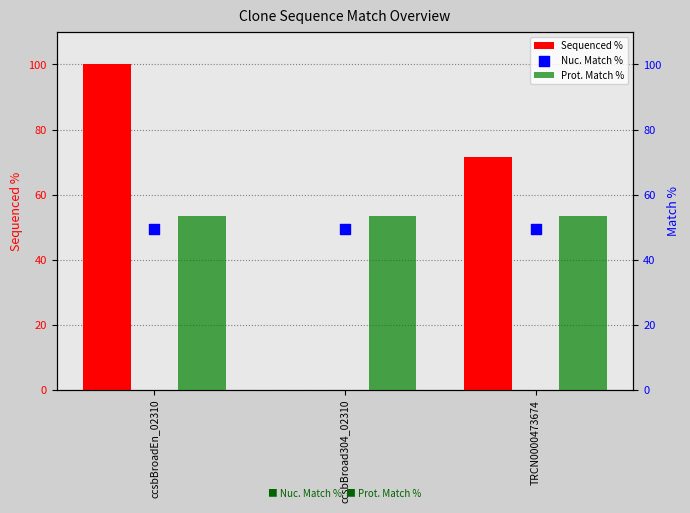

Which series reaches the maximum Y coordinate?

Sequenced %